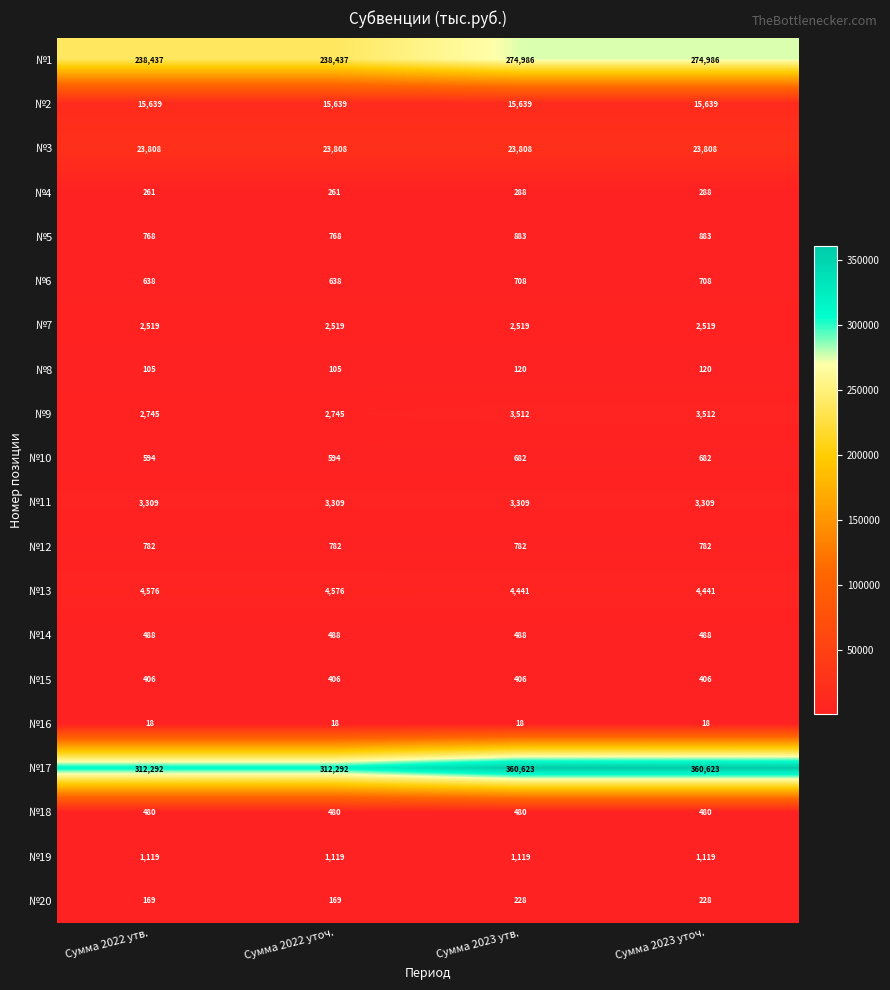

True or false: №4 has a value of 95 at Сумма 2023 уточ..

False